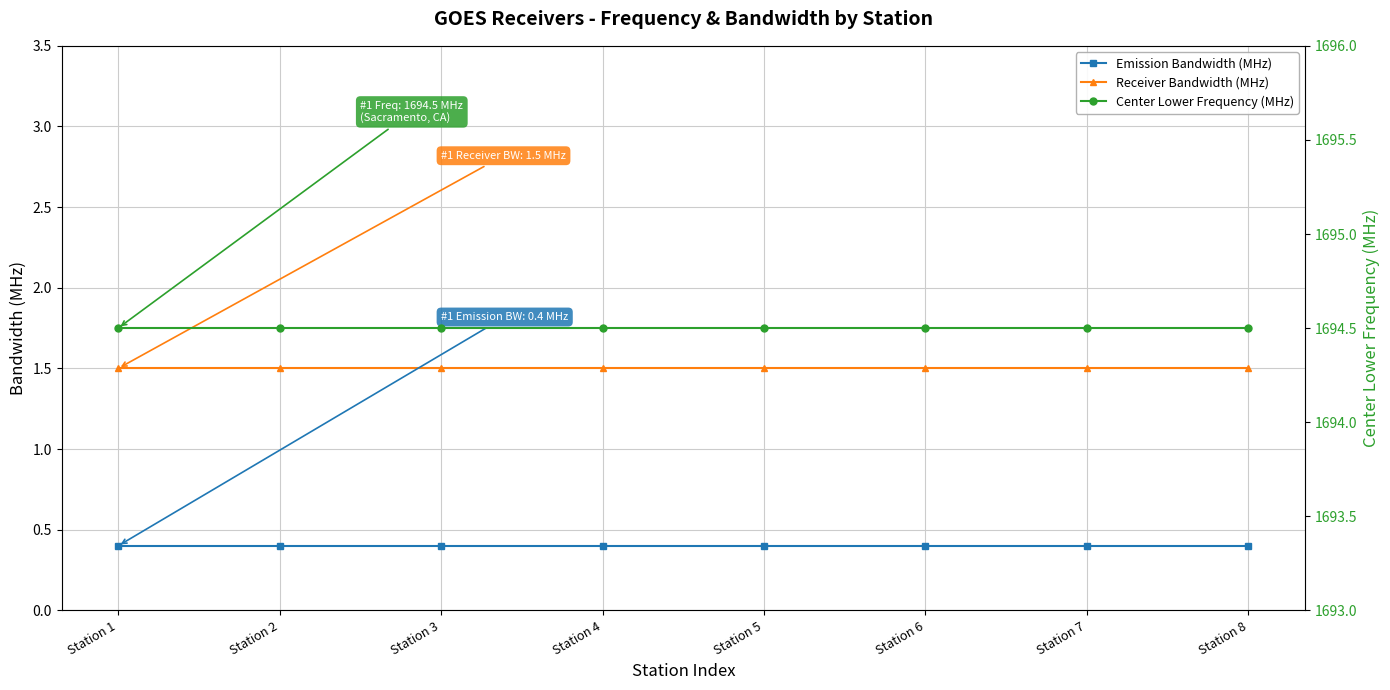

What are all the series names shown in the legend?

Emission Bandwidth (MHz), Receiver Bandwidth (MHz), Center Lower Frequency (MHz)